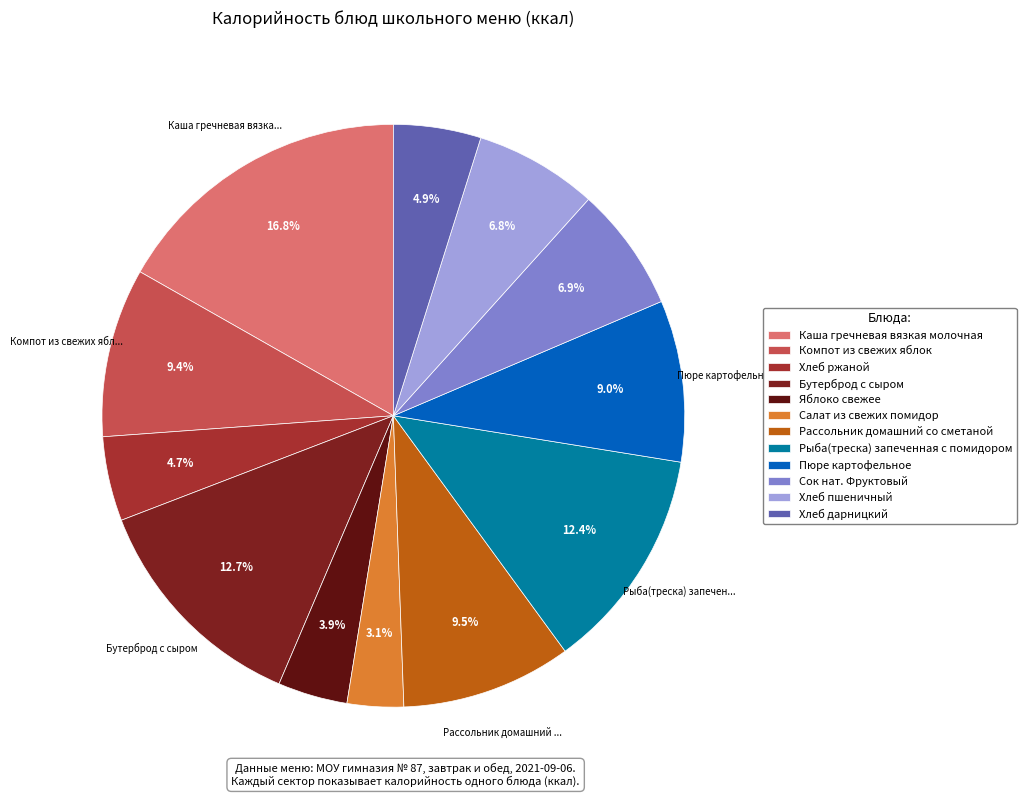

How many segments does this pie chart have?

12